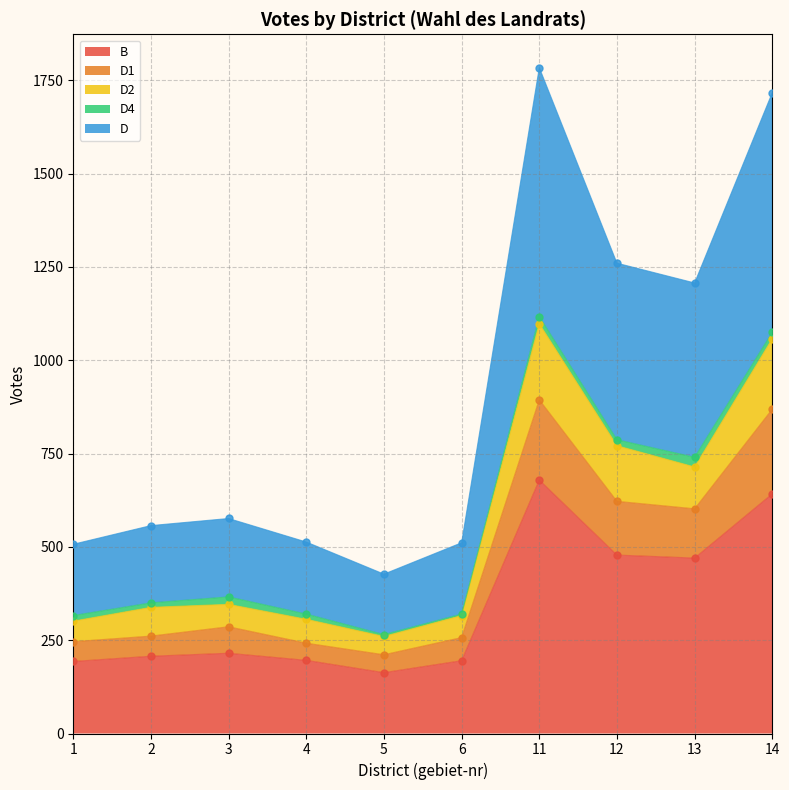

At how many categories does at least one series exceed 708?

4